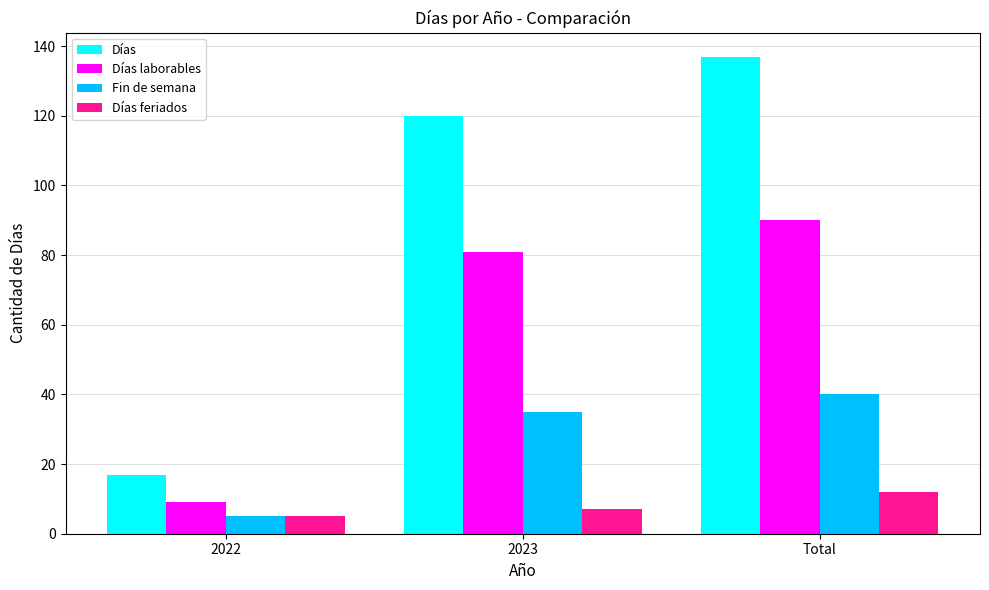

What is the value of the Días bar at the 2nd from the left?

120